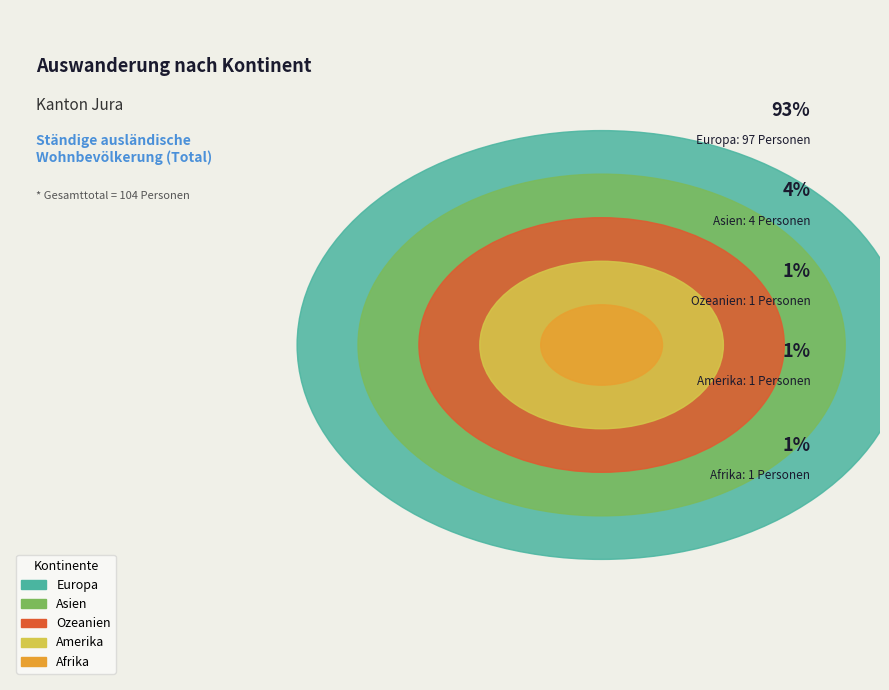

Does any single category account for the majority?

Yes